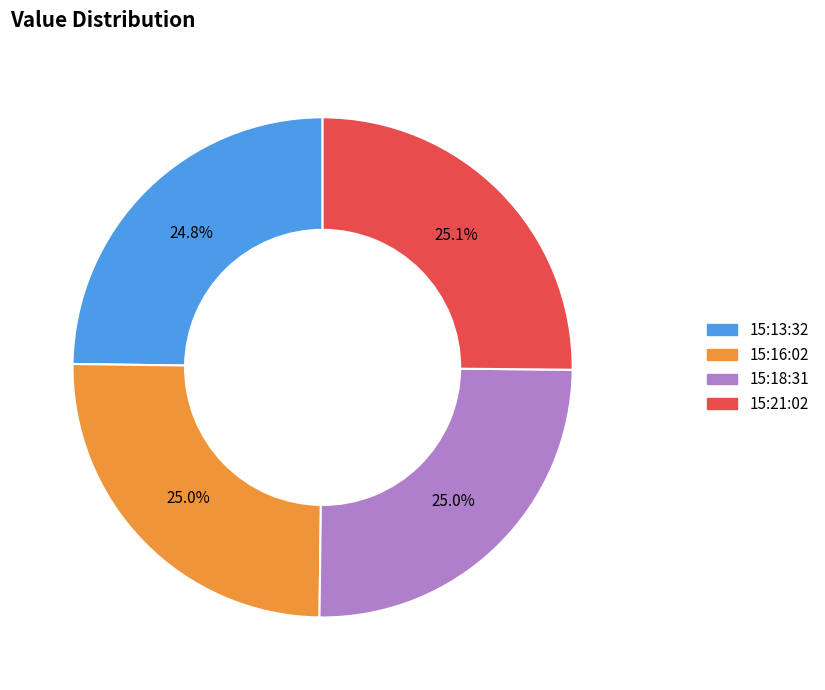

Does any single category account for the majority?

No